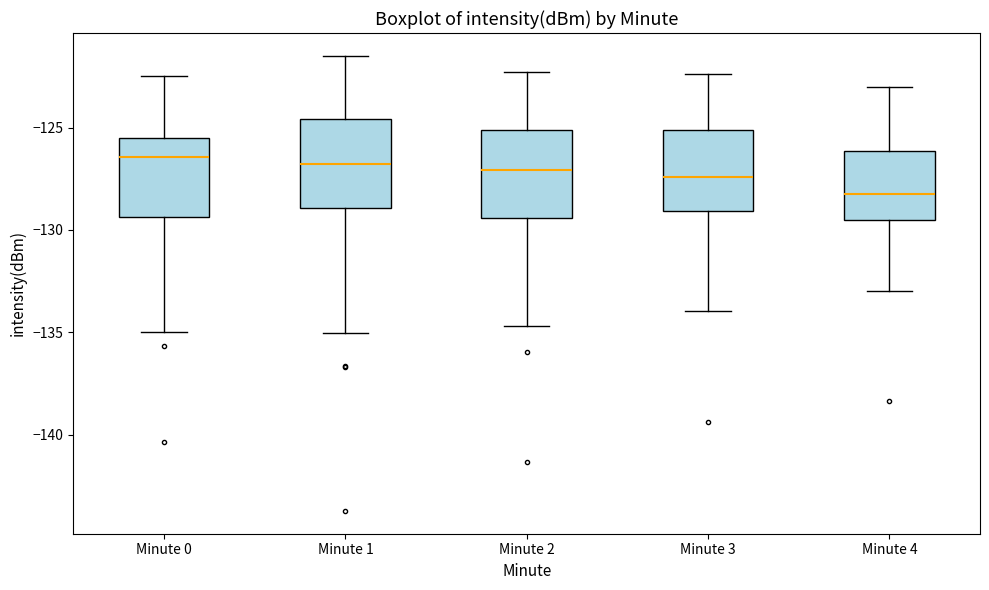

Where does the upper whisker of the box for Minute 0 end on the y-axis? The values are not printed on the chart, so give them approximately, as read against the axis.

-122.5